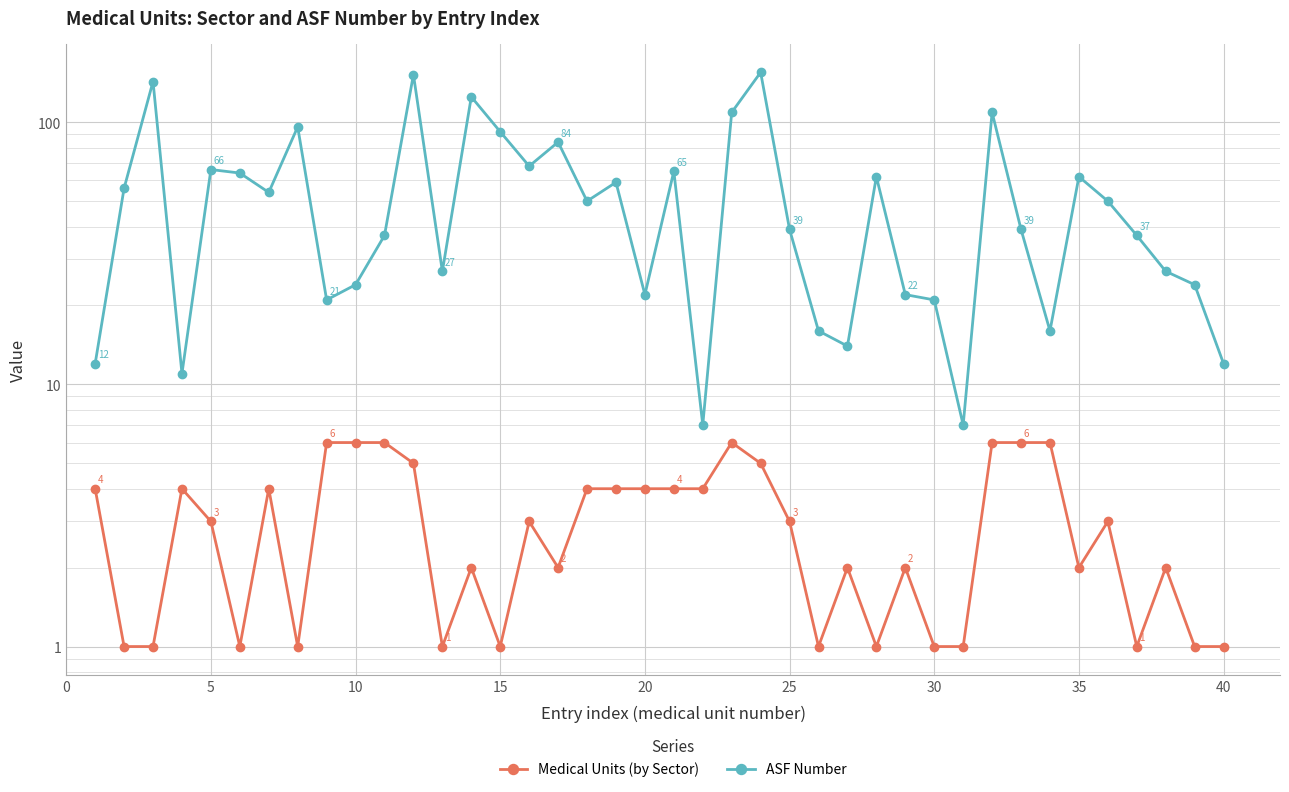

Is it true that Medical Units (by Sector) equals 11 at 31?

False